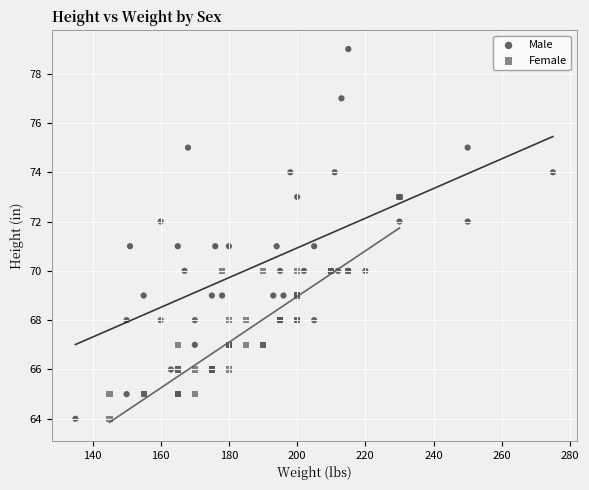

Which series has the largest Y range (max minus min)?

Male